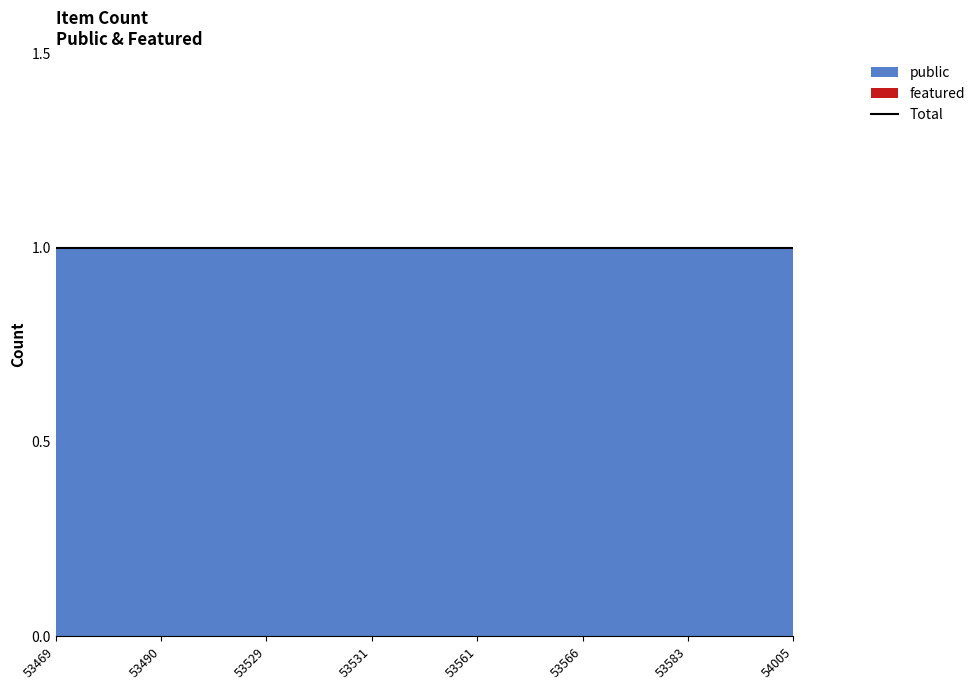

Reading left to right, extract all data points from this chart.

public: 1	1	1	1	1	1	1	1
featured: 0	0	0	0	0	0	0	0